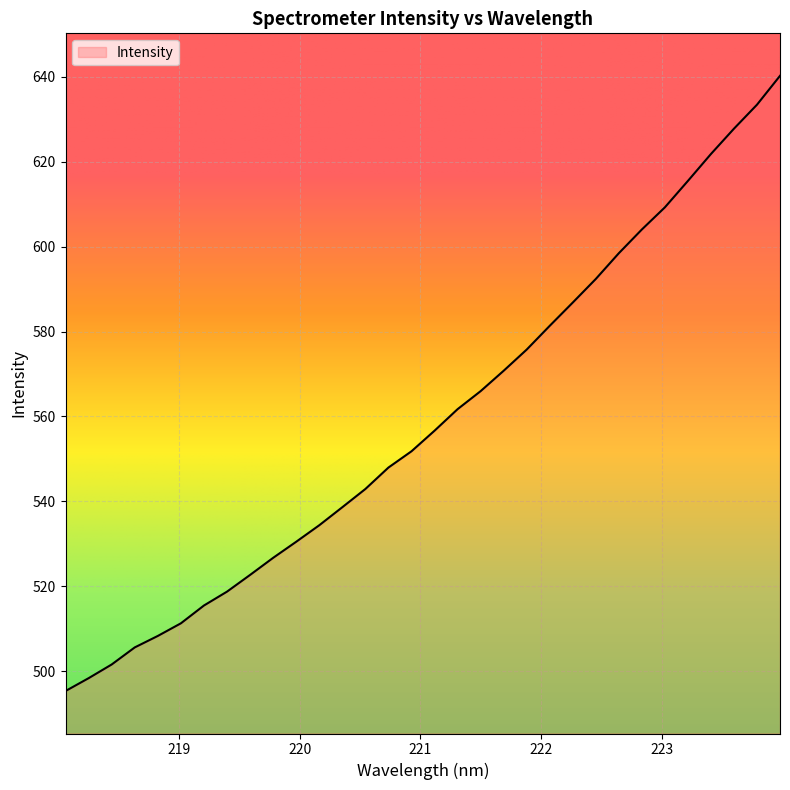

What is the minimum value shown in the chart?

495.4